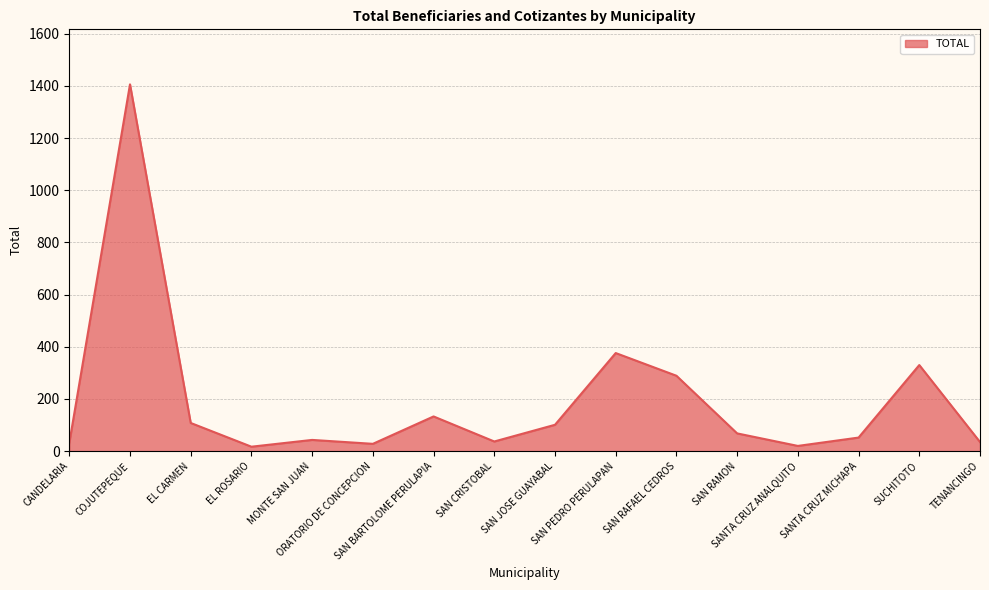

What is the difference between the maximum and minimum values?

1389